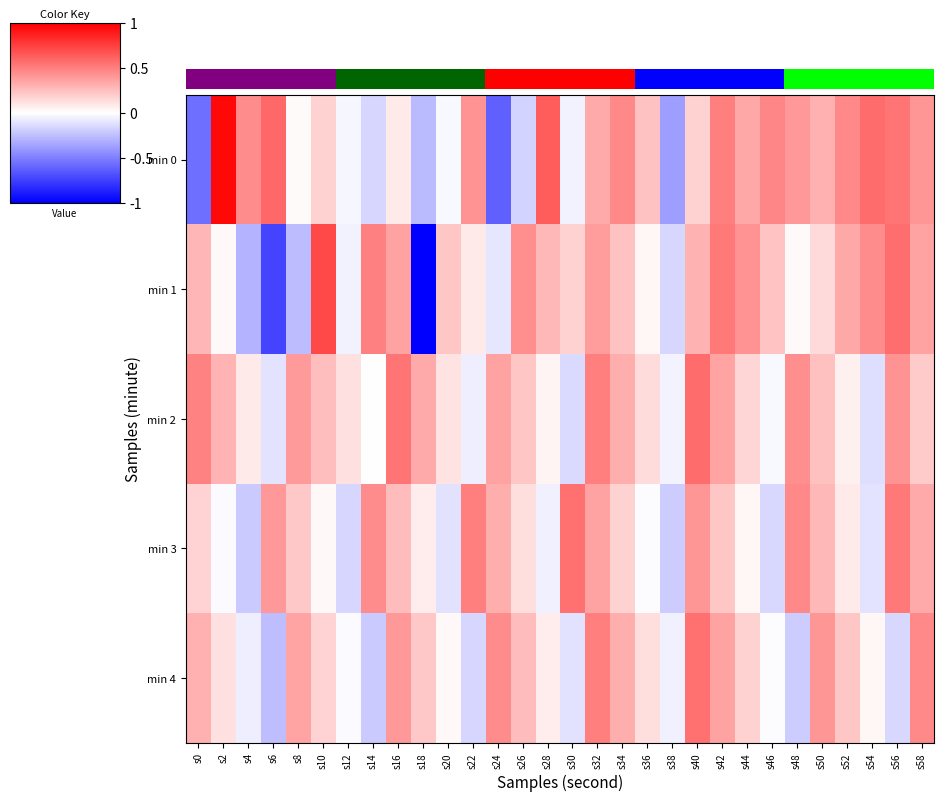

Count the number of data series in this chart.

5